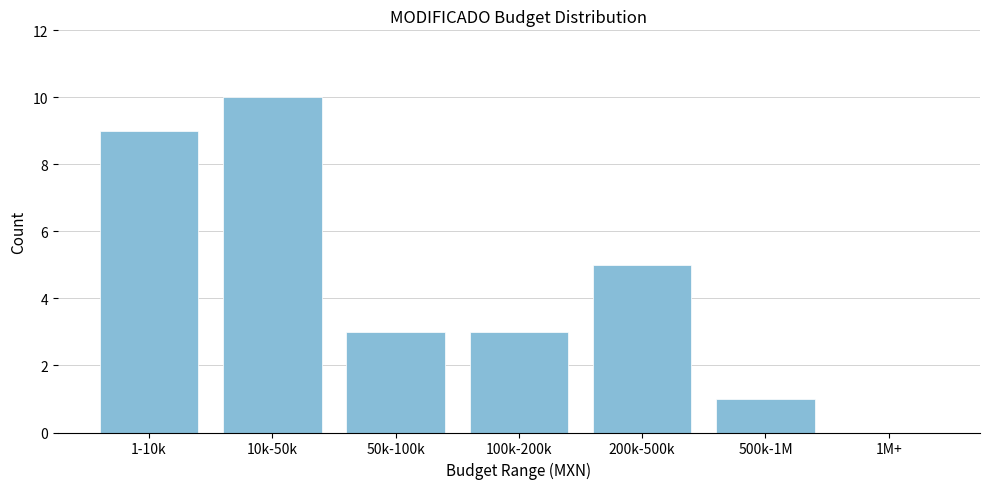

Reading left to right, what are all the values shown in this chart?

1-10k=9	10k-50k=10	50k-100k=3	100k-200k=3	200k-500k=5	500k-1M=1	1M+=0